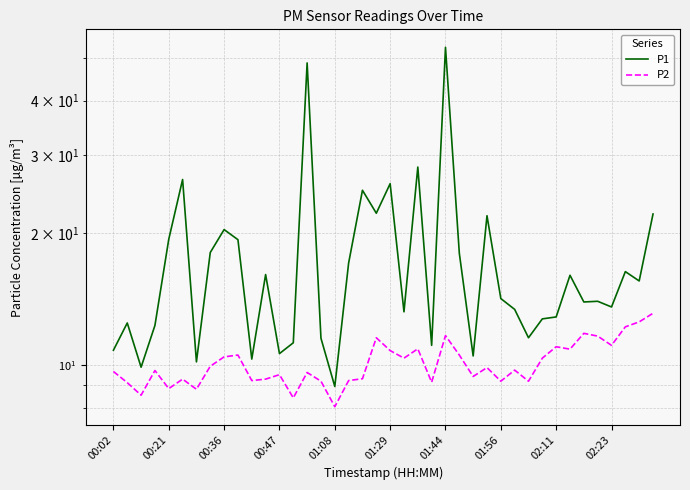

Which series has the widest spread of values?

P1